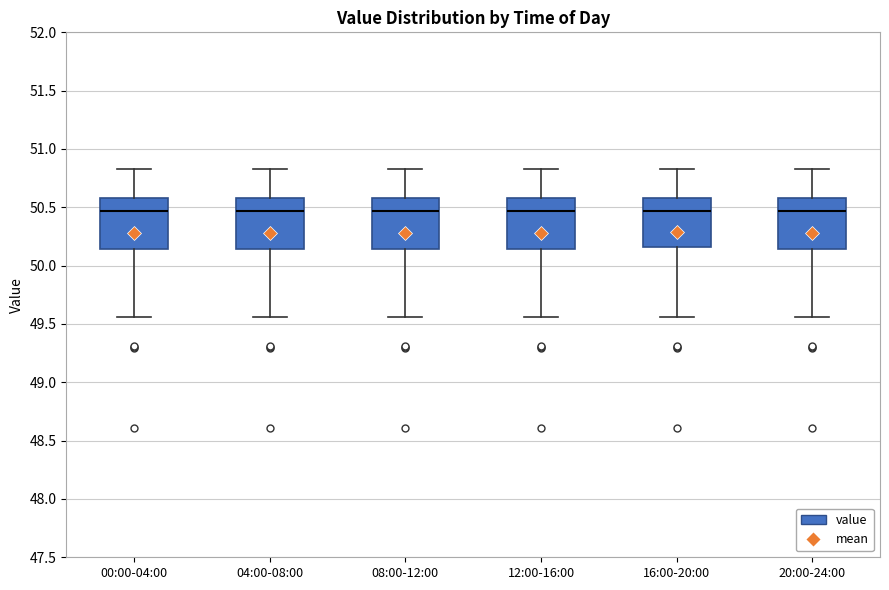

Where does the median line of the box for 08:00-12:00 sit on the y-axis? The values are not printed on the chart, so give them approximately, as read against the axis.

50.45